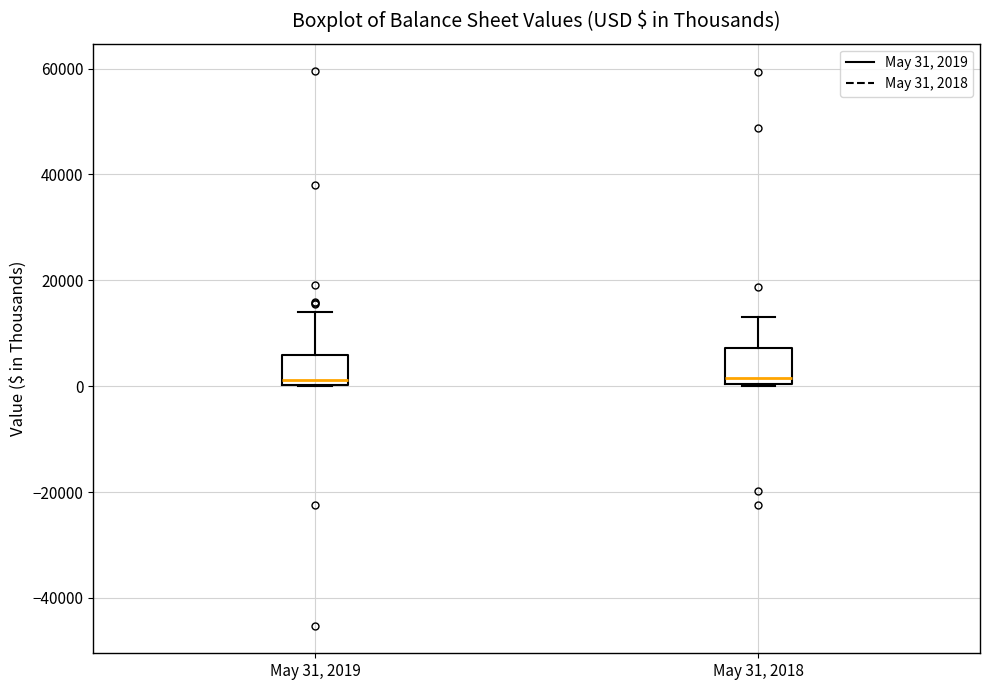

Reading left to right, transcribe this box plot: for each box, give where its median line is, the range the box spans, and where its two whiskers end, as read against the y-axis. The values are not printed on the chart, so give them approximately, as read against the axis.

May 31, 2019: median 2000, box 0 to 6000, whiskers 0 to 14000
May 31, 2018: median 2000, box 0 to 8000, whiskers 0 to 14000